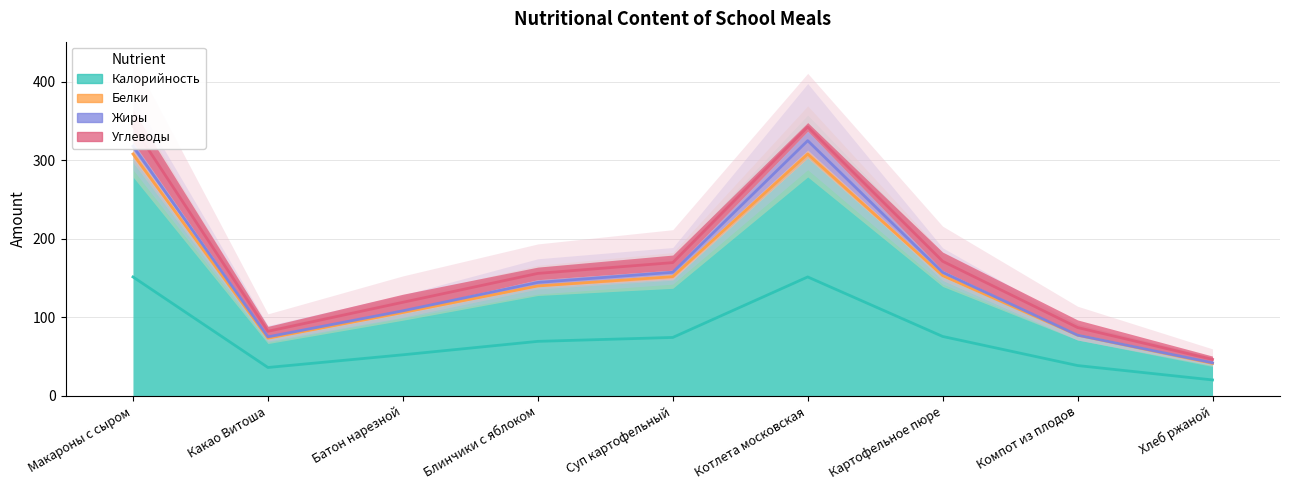

Does the chart have visible grid lines?

Yes